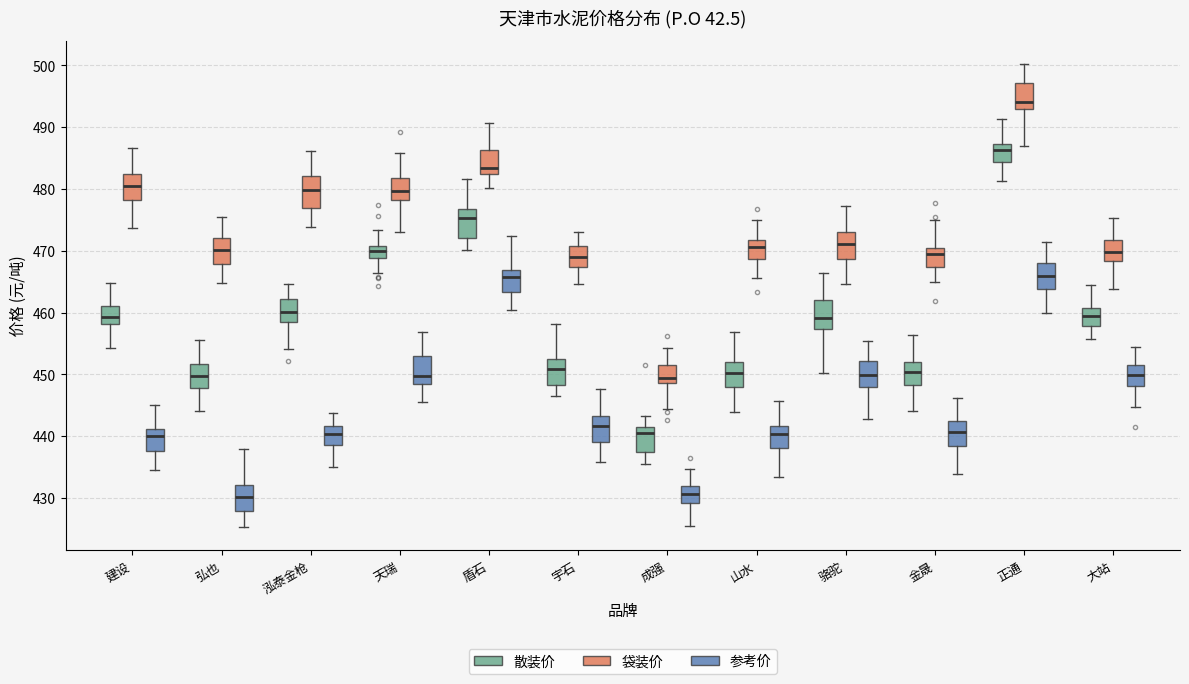

Reading left to right, transcribe this box plot: for each box, give where its median line is, the range the box spans, and where its two whiskers end, as read against the y-axis. The values are not printed on the chart, so give them approximately, as read against the axis.

建设 (散装价): median 459, box 458 to 461, whiskers 454 to 465
建设 (袋装价): median 481, box 478 to 482, whiskers 474 to 487
建设 (参考价): median 440, box 438 to 441, whiskers 434 to 445
弘也 (散装价): median 450, box 448 to 452, whiskers 444 to 456
弘也 (袋装价): median 470, box 468 to 472, whiskers 465 to 475
弘也 (参考价): median 430, box 428 to 432, whiskers 425 to 438
泓泰金枪 (散装价): median 460, box 458 to 462, whiskers 454 to 465
泓泰金枪 (袋装价): median 480, box 477 to 482, whiskers 474 to 486
泓泰金枪 (参考价): median 440, box 439 to 442, whiskers 435 to 444
天瑞 (散装价): median 470, box 469 to 471, whiskers 466 to 473
天瑞 (袋装价): median 480, box 478 to 482, whiskers 473 to 486
天瑞 (参考价): median 450, box 449 to 453, whiskers 446 to 457
盾石 (散装价): median 475, box 472 to 477, whiskers 470 to 482
盾石 (袋装价): median 483, box 482 to 486, whiskers 480 to 491
盾石 (参考价): median 466, box 463 to 467, whiskers 460 to 472
宇石 (散装价): median 451, box 448 to 452, whiskers 446 to 458
宇石 (袋装价): median 469, box 467 to 471, whiskers 465 to 473
宇石 (参考价): median 442, box 439 to 443, whiskers 436 to 448
成强 (散装价): median 441, box 437 to 442, whiskers 435 to 443
成强 (袋装价): median 449 (just above the box's lower edge), box 449 to 451, whiskers 444 to 454
成强 (参考价): median 431, box 429 to 432, whiskers 425 to 435
山水 (散装价): median 450, box 448 to 452, whiskers 444 to 457
山水 (袋装价): median 471, box 469 to 472, whiskers 466 to 475
山水 (参考价): median 440, box 438 to 442, whiskers 433 to 446
骆驼 (散装价): median 459, box 457 to 462, whiskers 450 to 466
骆驼 (袋装价): median 471, box 469 to 473, whiskers 465 to 477
骆驼 (参考价): median 450, box 448 to 452, whiskers 443 to 455
金晟 (散装价): median 450, box 448 to 452, whiskers 444 to 456
金晟 (袋装价): median 469, box 467 to 471, whiskers 465 to 475
金晟 (参考价): median 441, box 438 to 443, whiskers 434 to 446
正通 (散装价): median 486, box 484 to 487, whiskers 481 to 491
正通 (袋装价): median 494, box 493 to 497, whiskers 487 to 500
正通 (参考价): median 466, box 464 to 468, whiskers 460 to 471
大站 (散装价): median 459, box 458 to 461, whiskers 456 to 464
大站 (袋装价): median 470, box 468 to 472, whiskers 464 to 475
大站 (参考价): median 450, box 448 to 452, whiskers 445 to 455